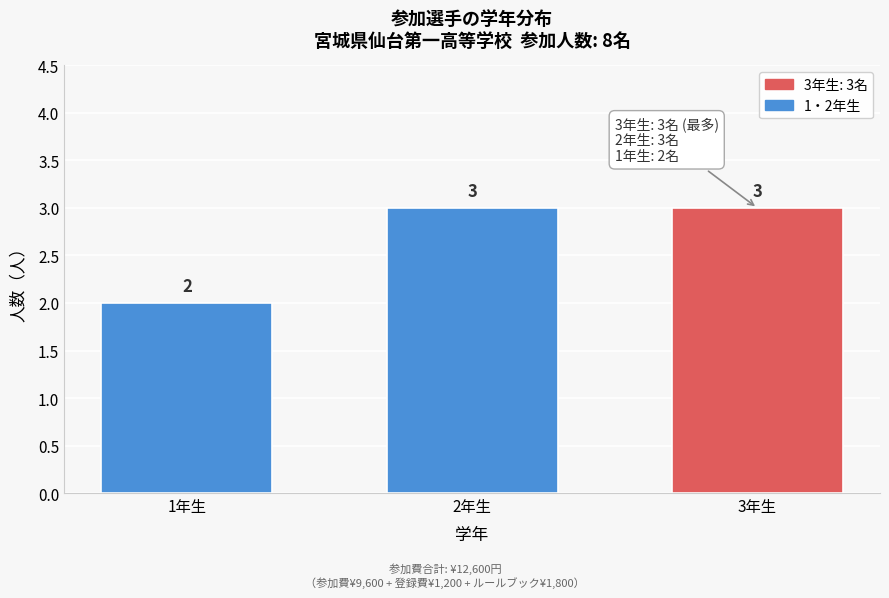

Reading left to right, transcribe all the data shown in this chart.

2	3	3